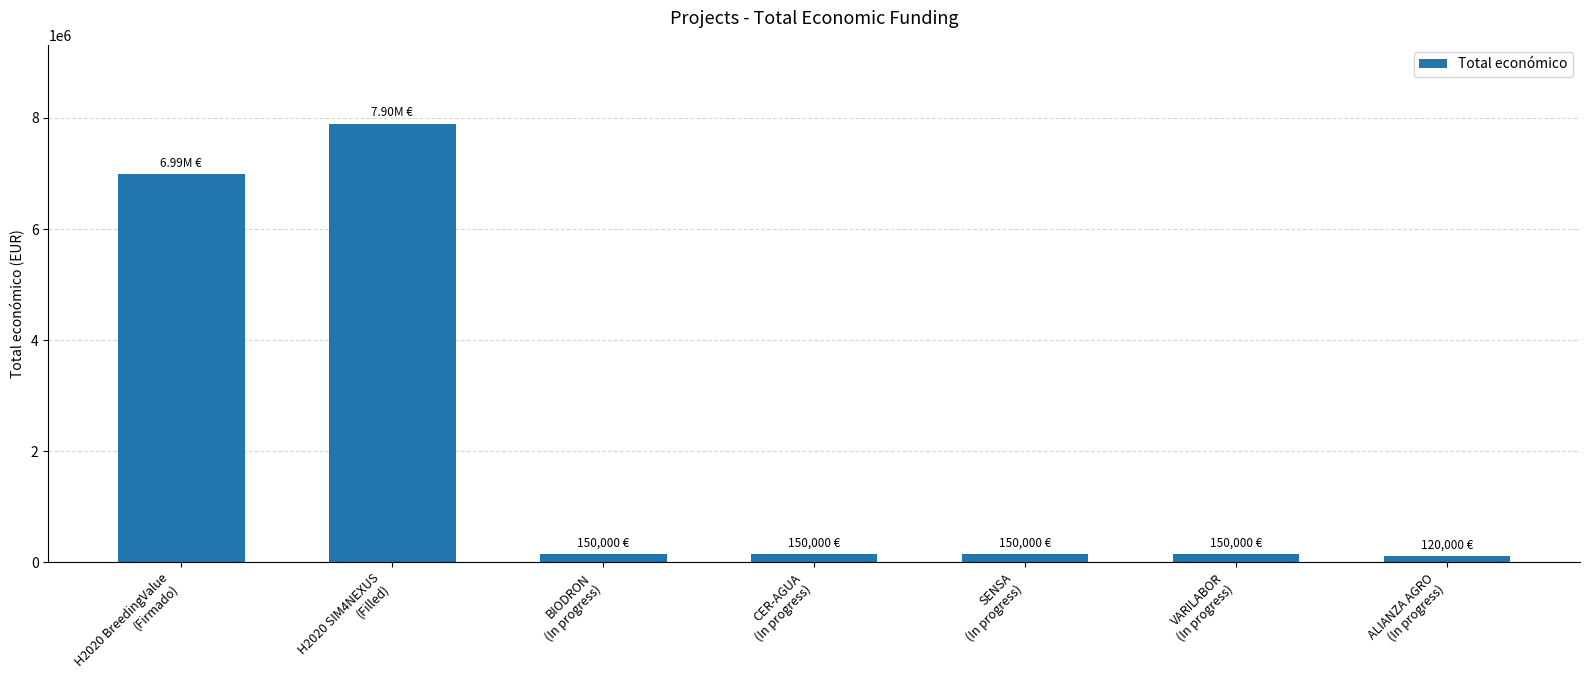

What is the sum of all values?

15601935